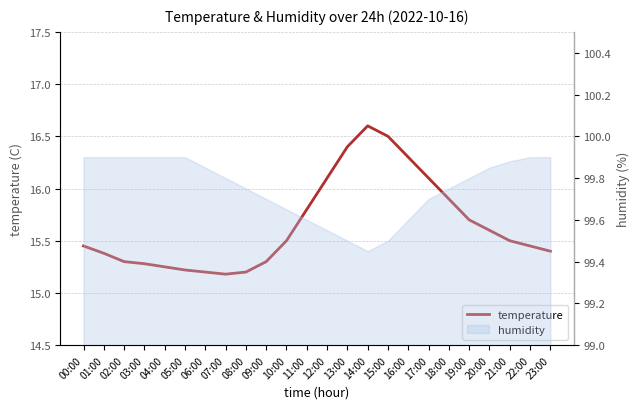

True or false: the data has more than 0 interior local peaks.

True